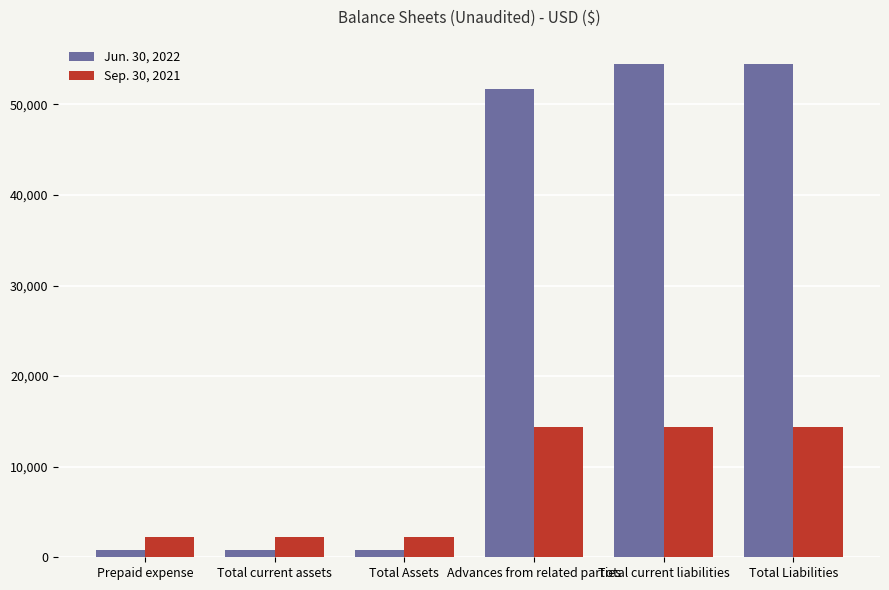

What is the maximum value shown in the chart?

54419